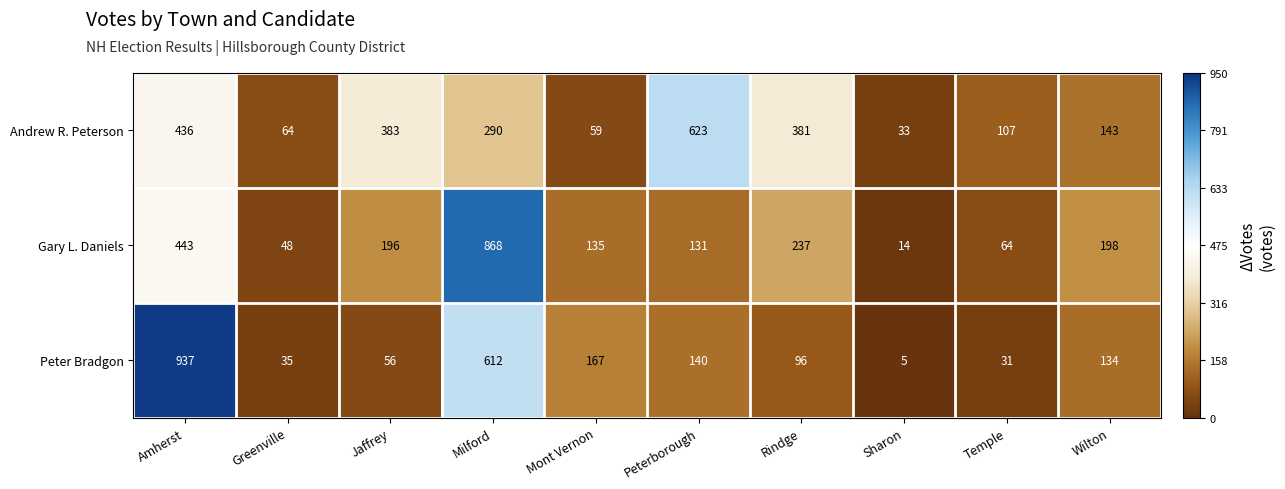

Where is Andrew R. Peterson nearest to the value 328?

Milford